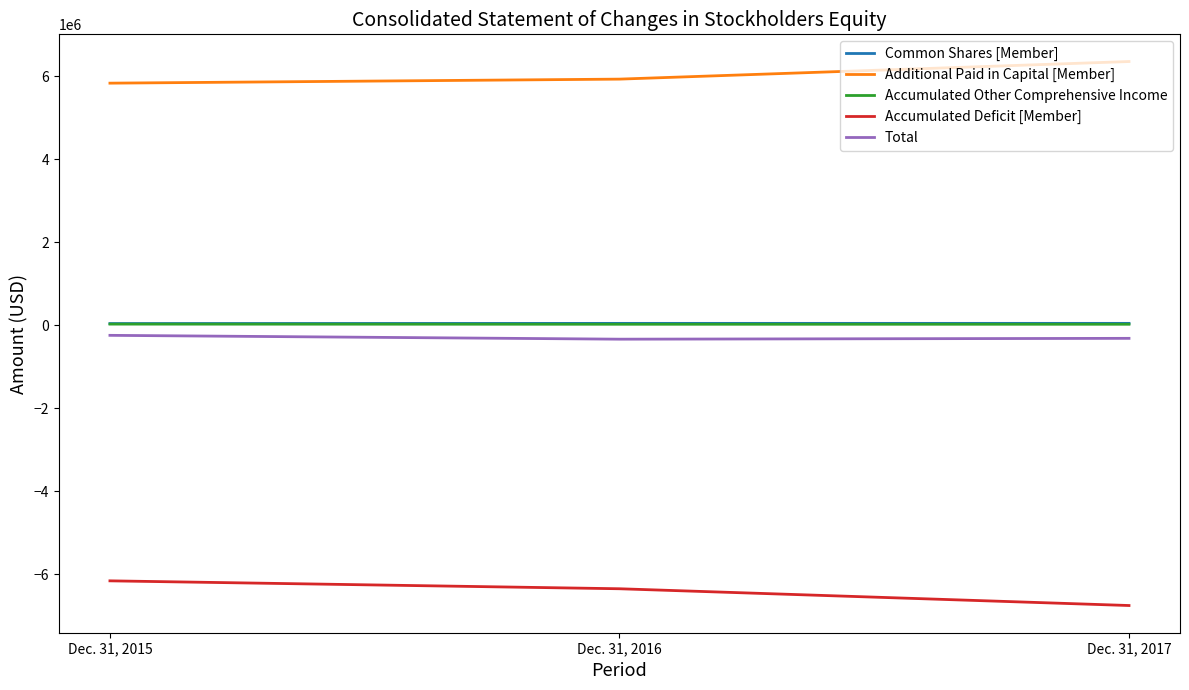

Where is Accumulated Deficit [Member] nearest to the value -6450846?

Dec. 31, 2016